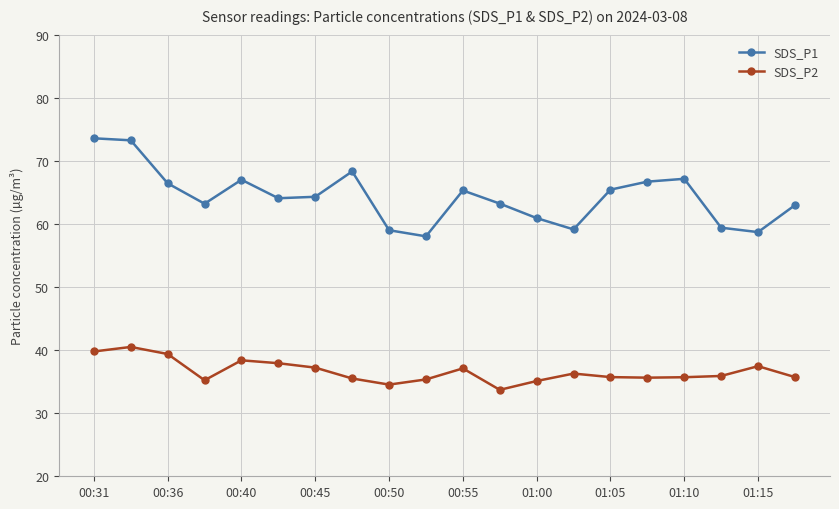

Which series has the largest range (max minus min)?

SDS_P1